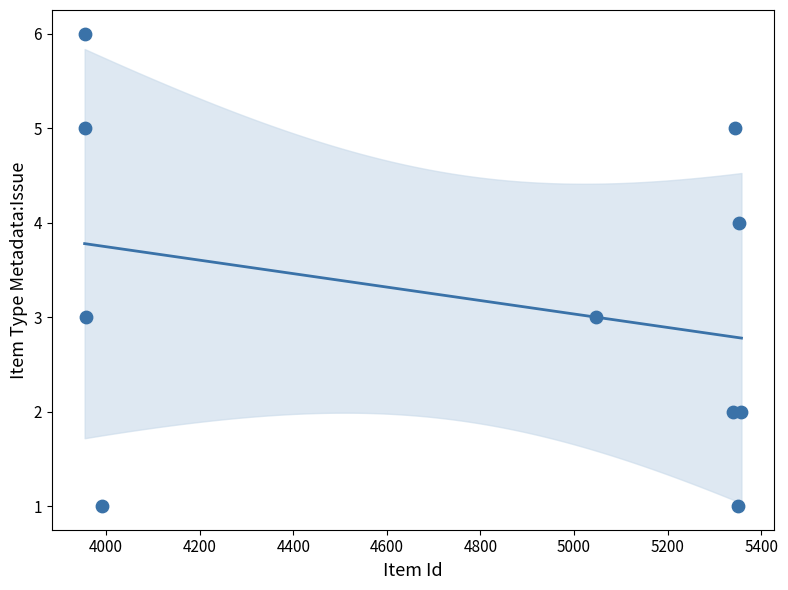

What is the range of X values (max minus min)?

1404